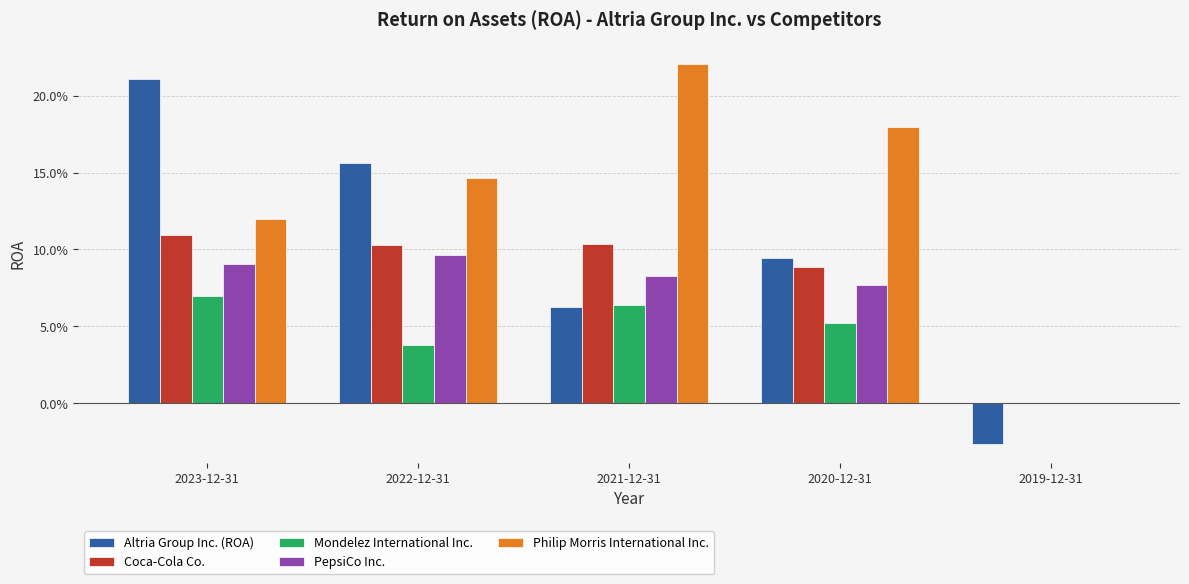

What are all the series names shown in the legend?

Altria Group Inc. (ROA), Coca-Cola Co., Mondelez International Inc., PepsiCo Inc., Philip Morris International Inc.